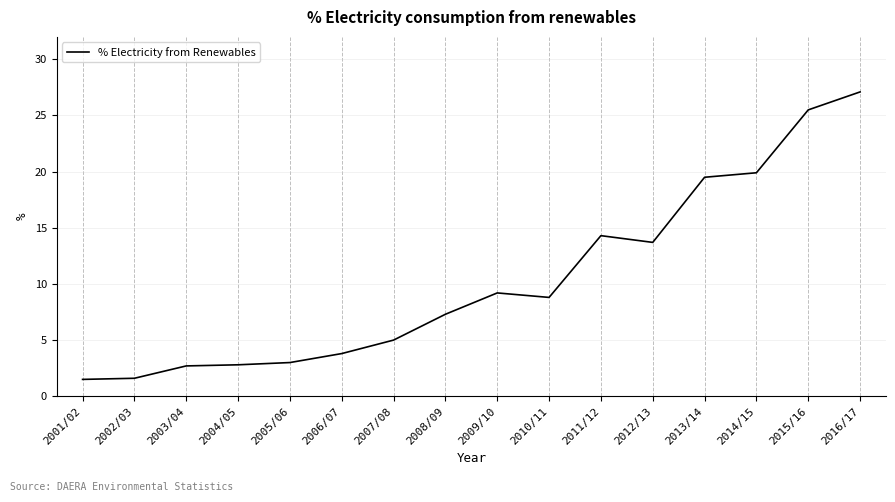

What is the smallest value displayed?

1.5